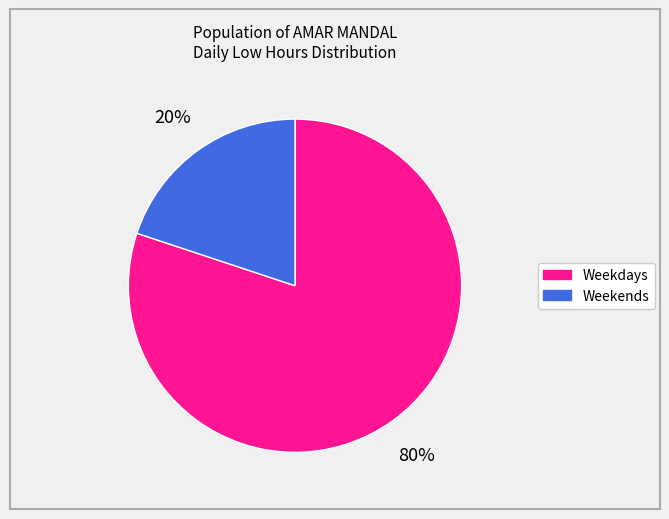

To the nearest percent, what is the average slice percentage?

50%